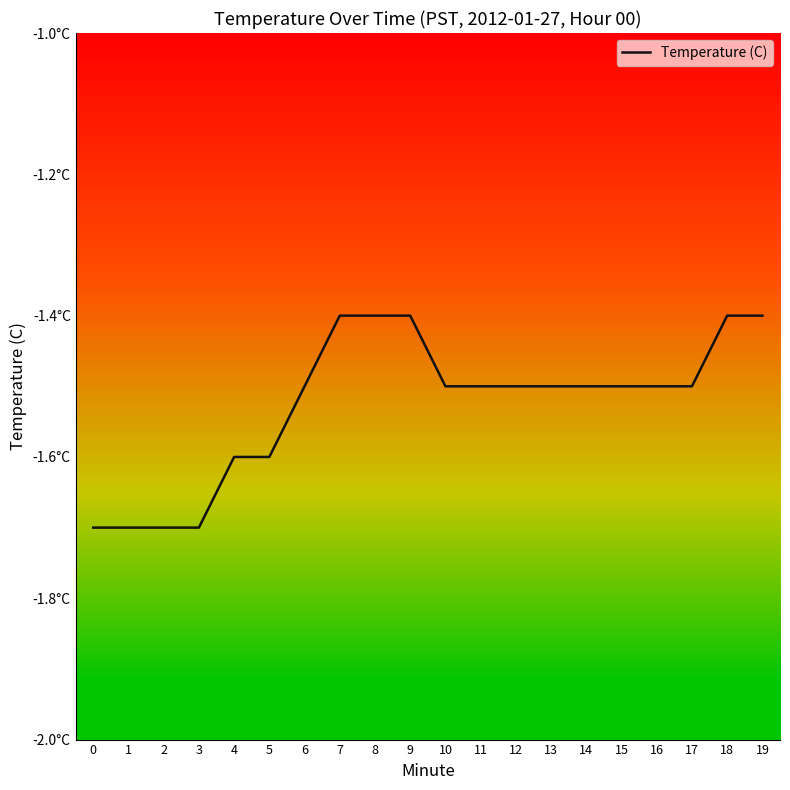

Rank the categories by value from highest to lowest.

7, 8, 9, 18, 19, 6, 10, 11, 12, 13, 14, 15, 16, 17, 4, 5, 0, 1, 2, 3